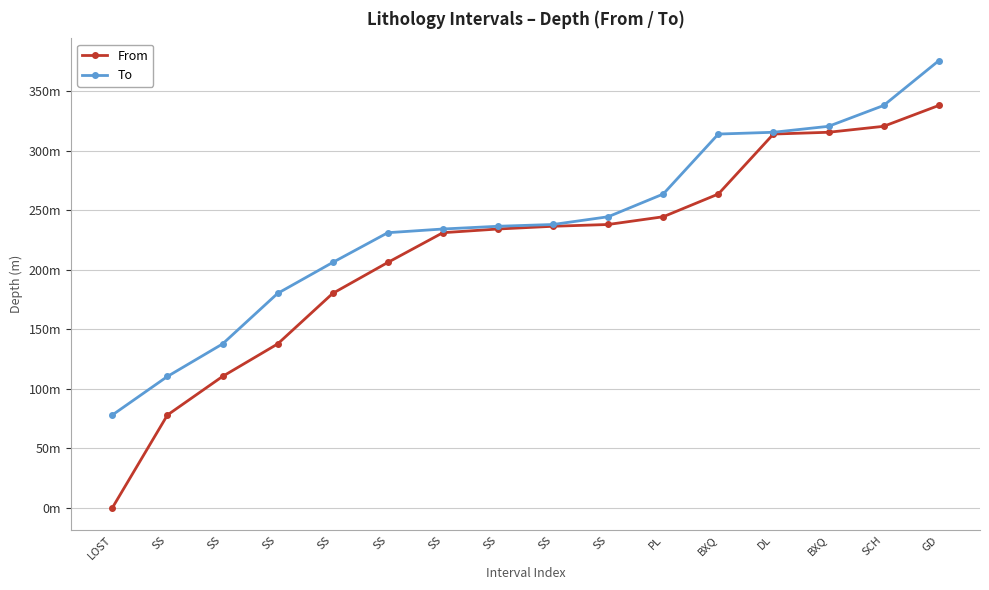

What is the difference between the To values at DL and SS?

71.0